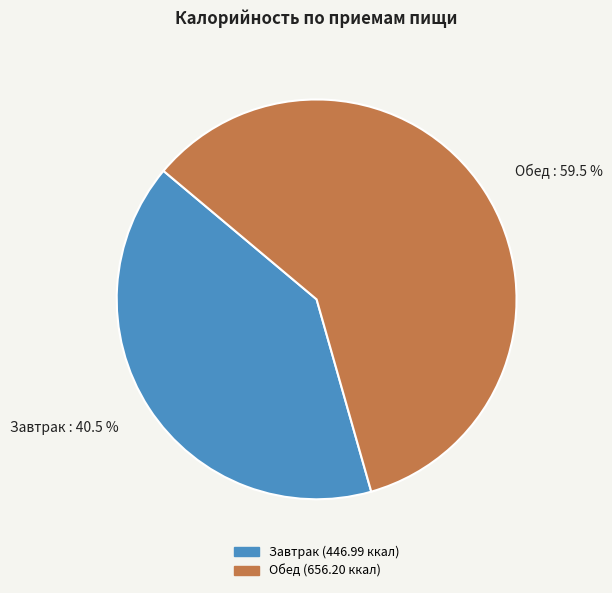

To the nearest percent, what is the average slice percentage?

50%